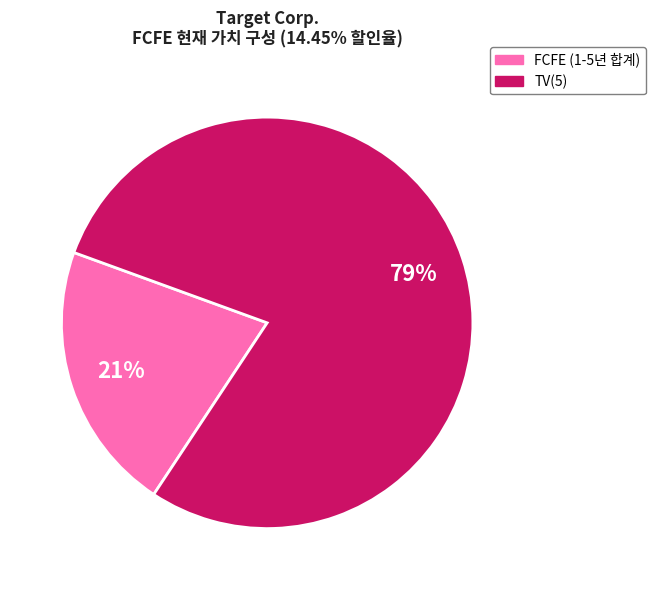

How many slices are in this pie chart?

2